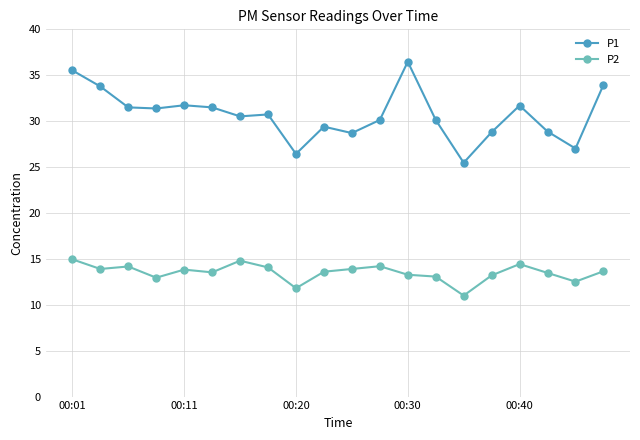

What is the minimum value shown in the chart?

11.0